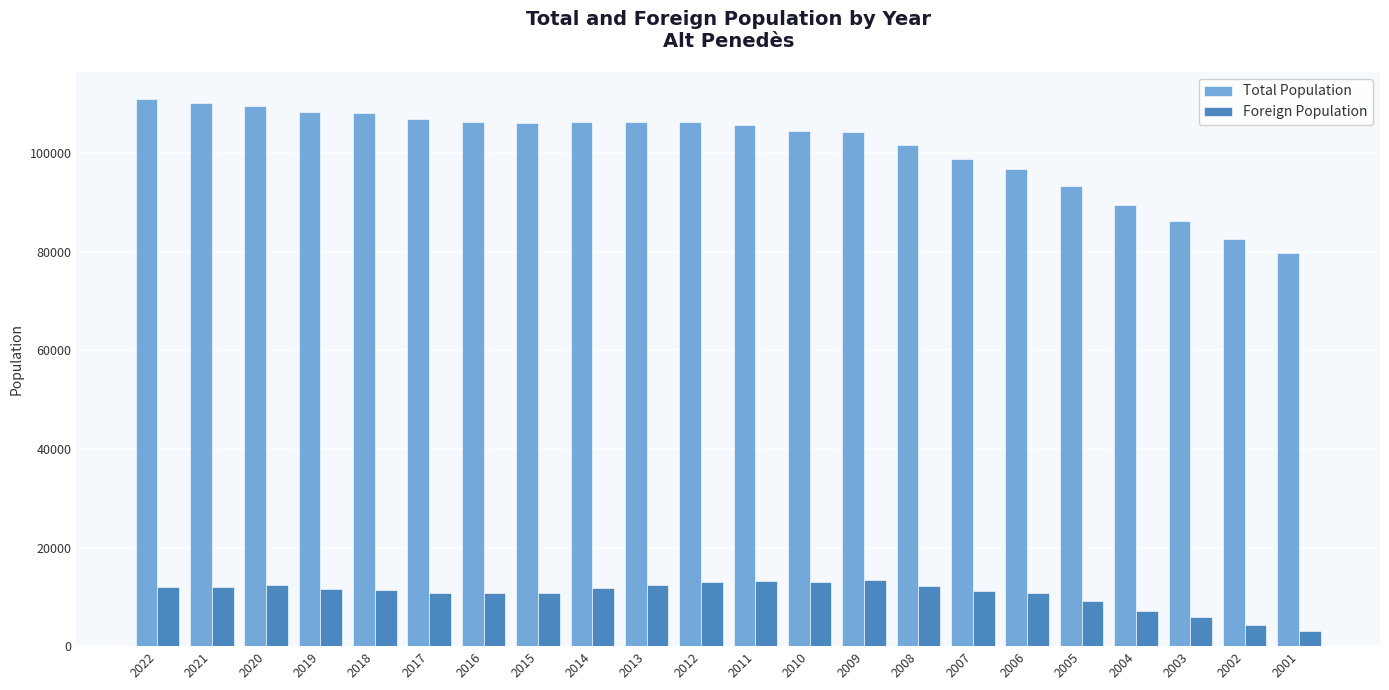

What is the difference between the highest and lowest values at 2006?

86043